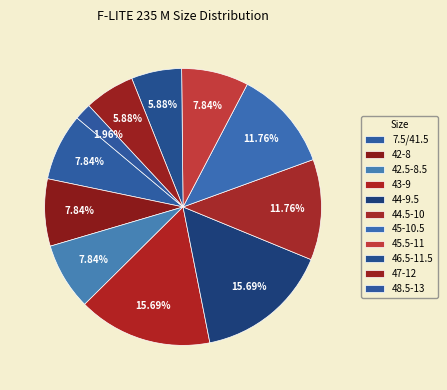

Which slice is the smallest?

48.5-13